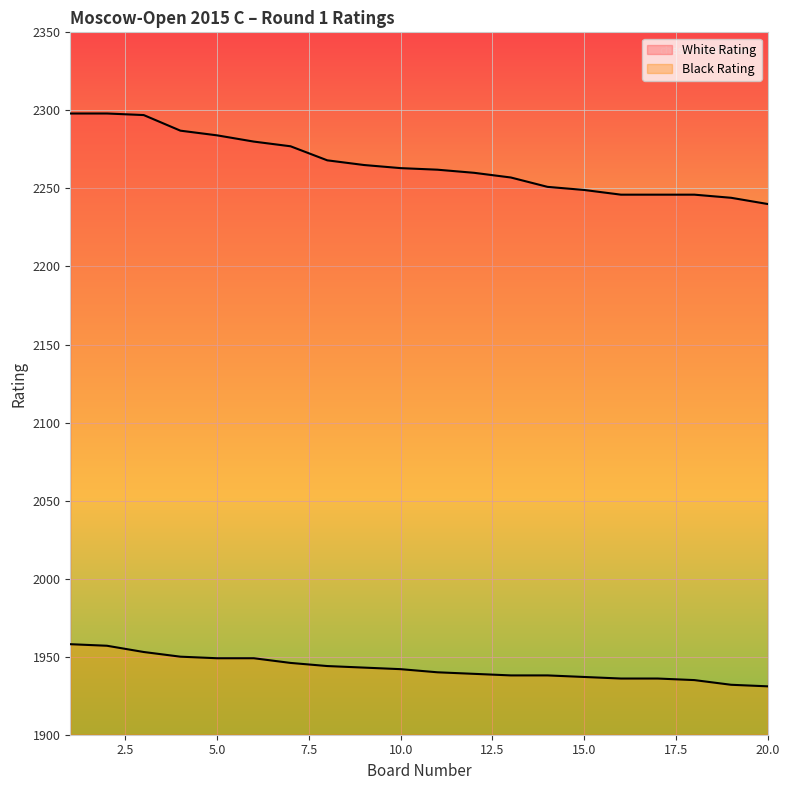

List the series in order of their peak value, highest first.

White Rating, Black Rating